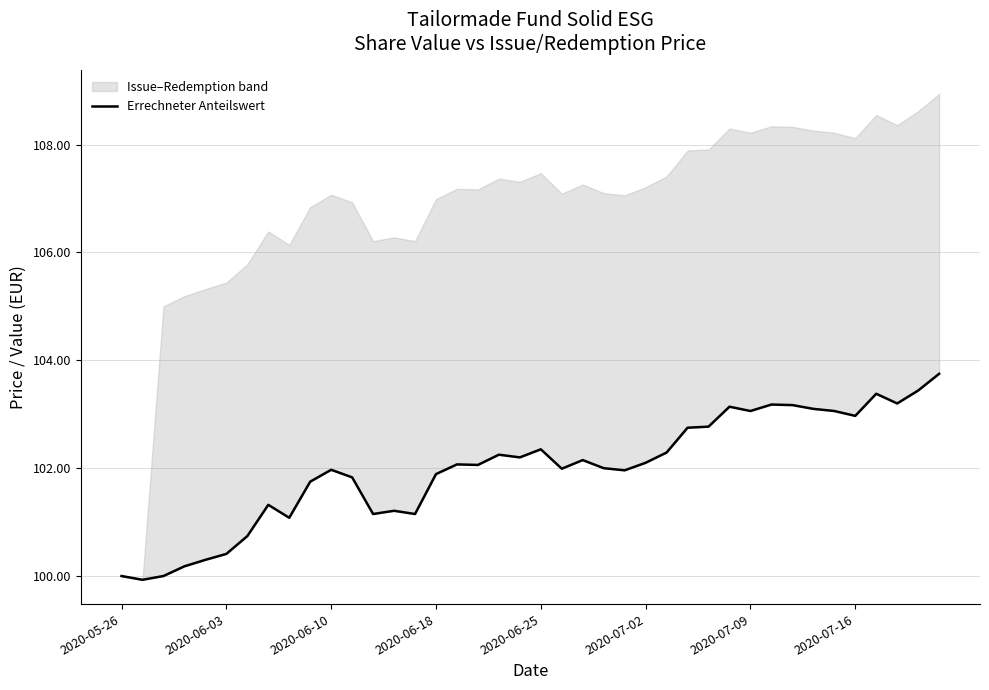

What is the difference between the second highest and minimum values?

3.5